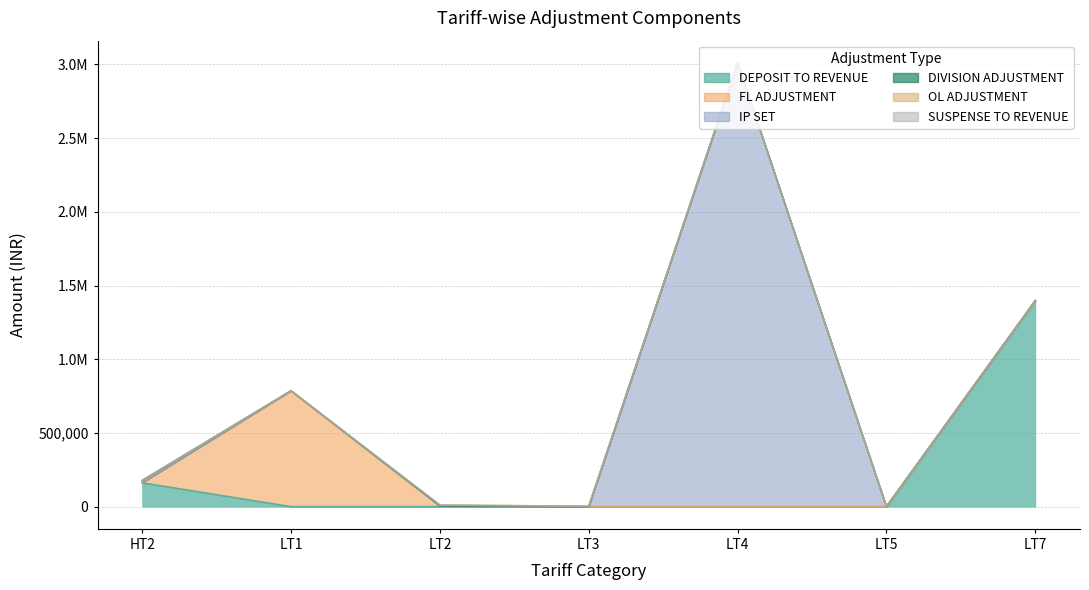

What is the sum of all OL ADJUSTMENT values?

7936.9